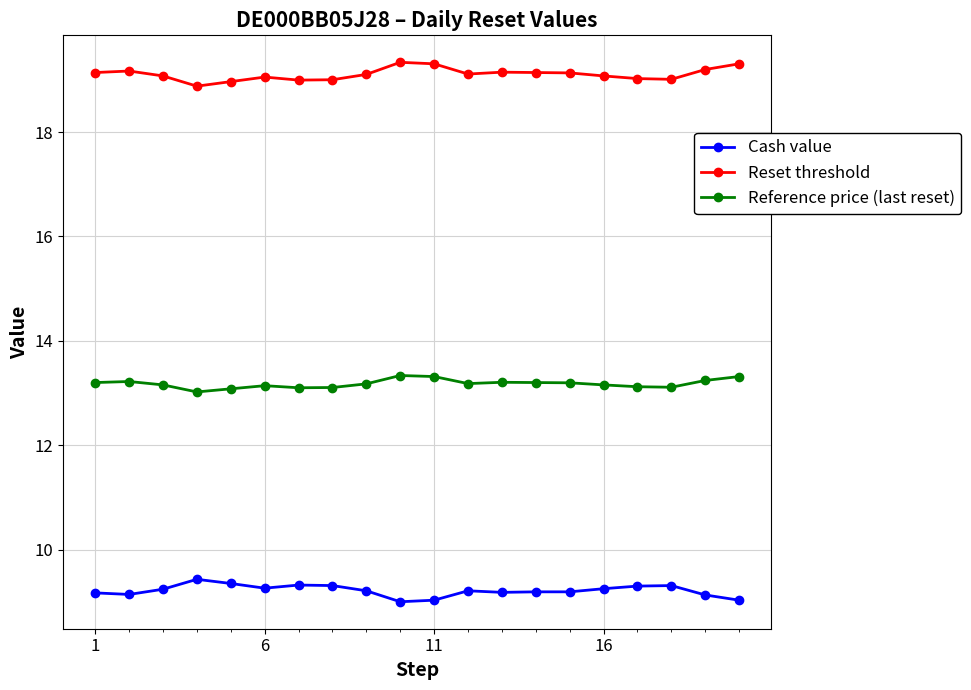

At how many categories does at least one series exceed 16?

20